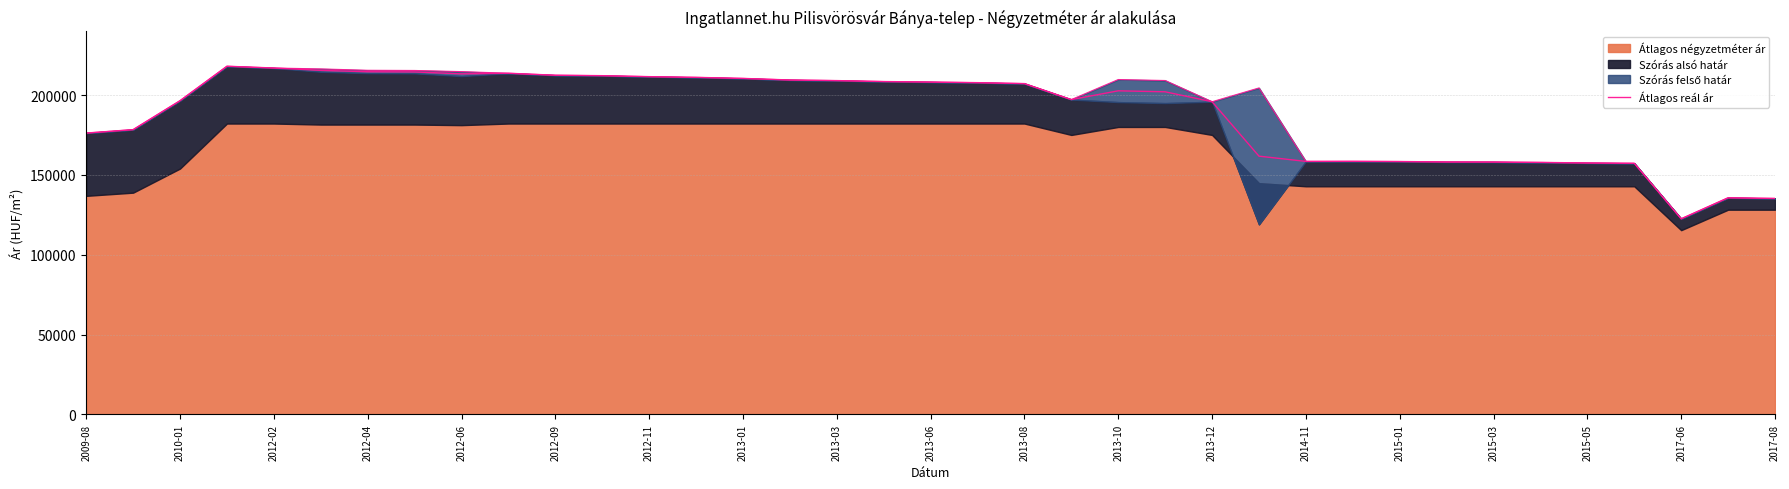

What is the change in value from 2015-01 to 2015-05?

-907